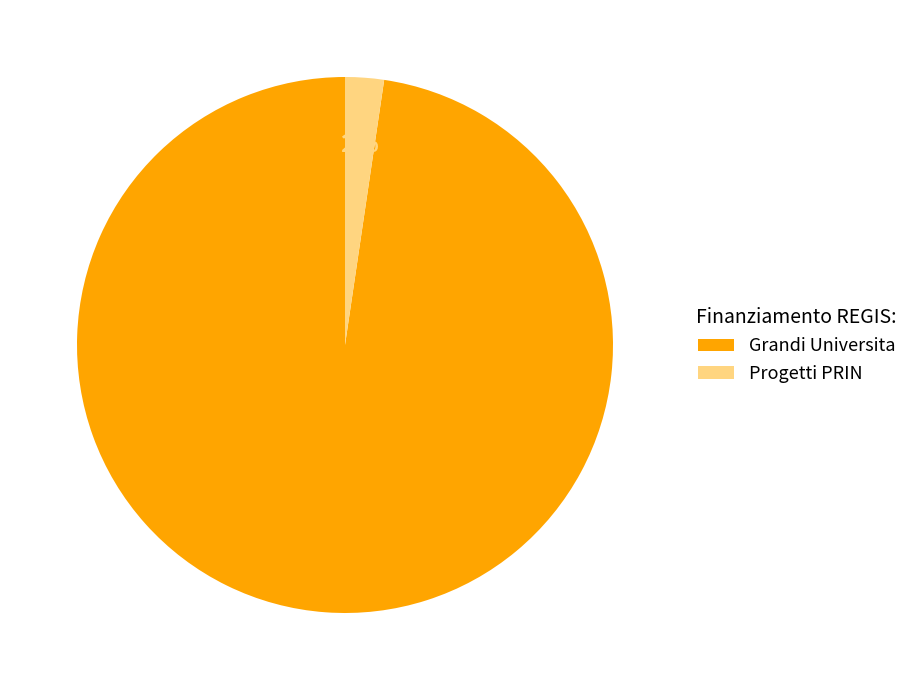

Rank the categories by value from highest to lowest.

Grandi Universita, Progetti PRIN